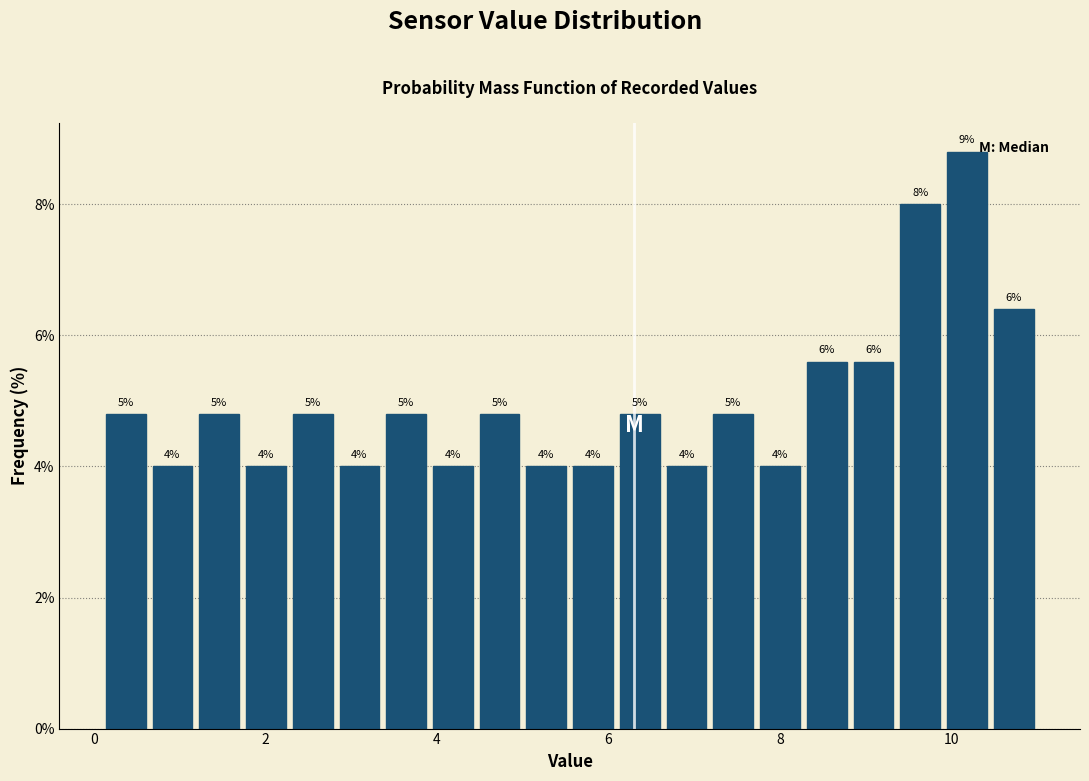

Around what value on the x-axis is the tallest bar? Give the approximate position of its centre, as read against the axis.

10.2